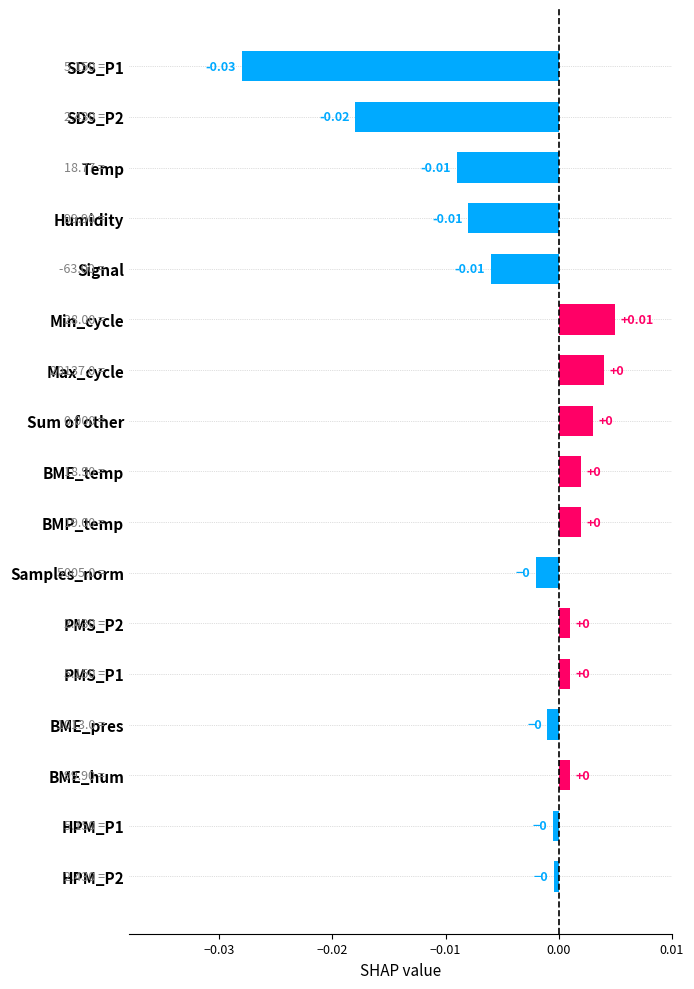

Which has a higher value, SDS_P1 or BME_pres?

BME_pres